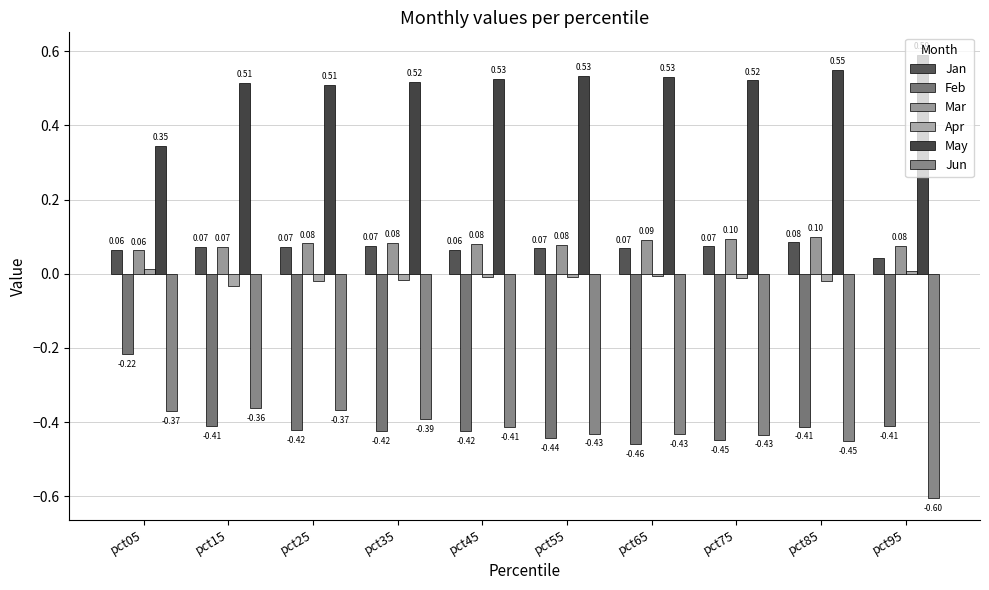

Are the bars horizontal?

No